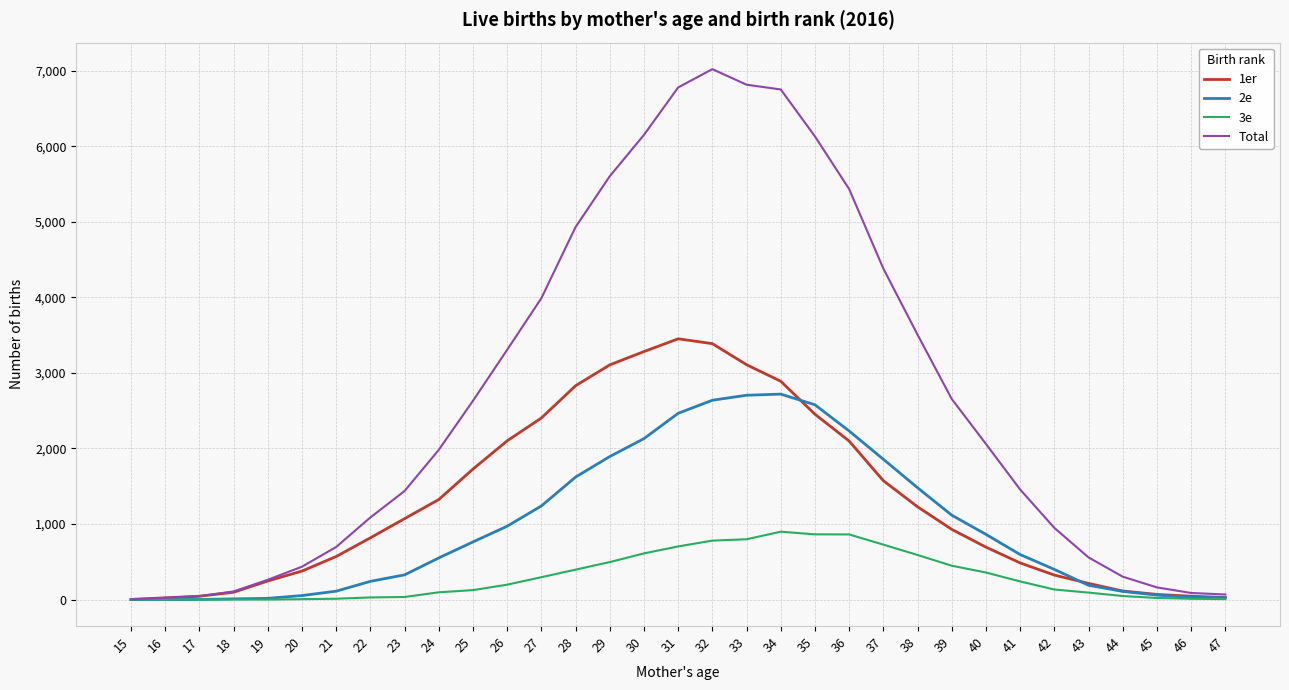

What is the difference between the maximum and minimum values in the 3e series?

898